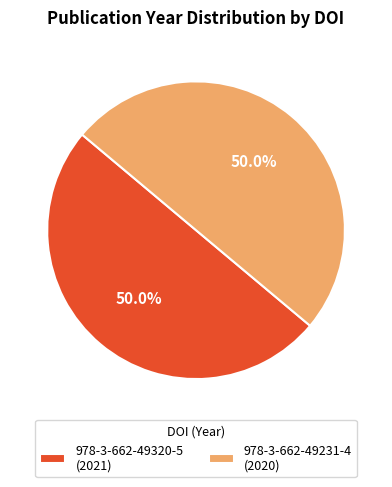

Is the sum of 978-3-662-49320-5 (2021) and 978-3-662-49231-4 (2020) greater than half?

Yes